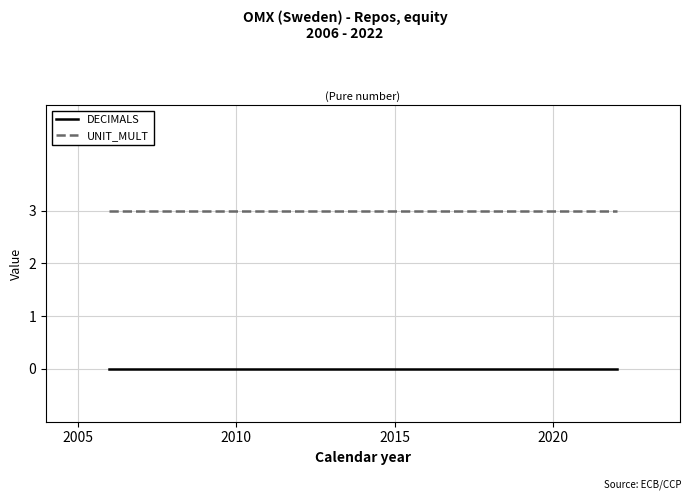

How many series are shown in this chart?

2